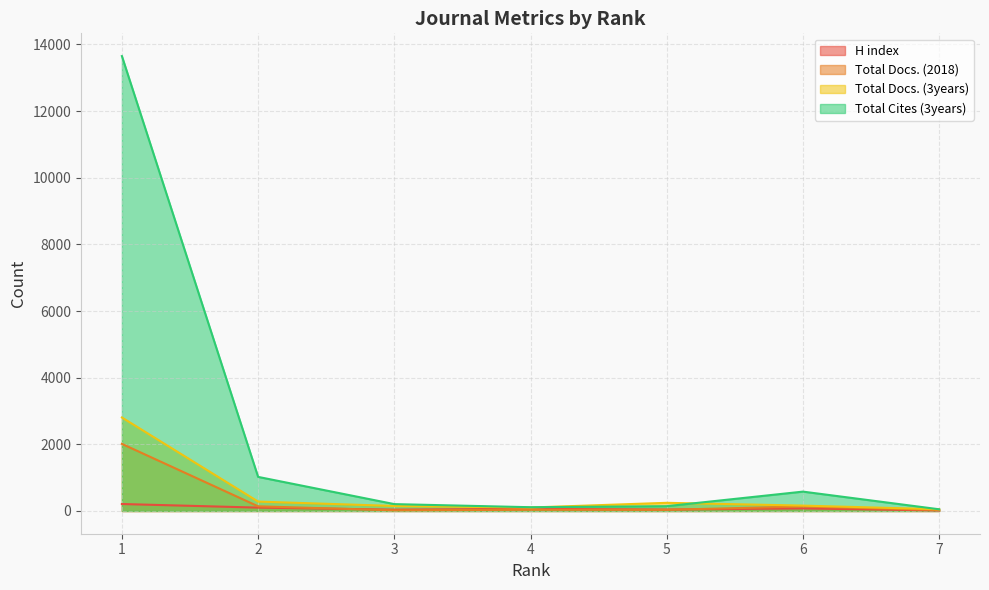

List the series in order of their peak value, highest first.

Total Cites (3years), Total Docs. (3years), Total Docs. (2018), H index